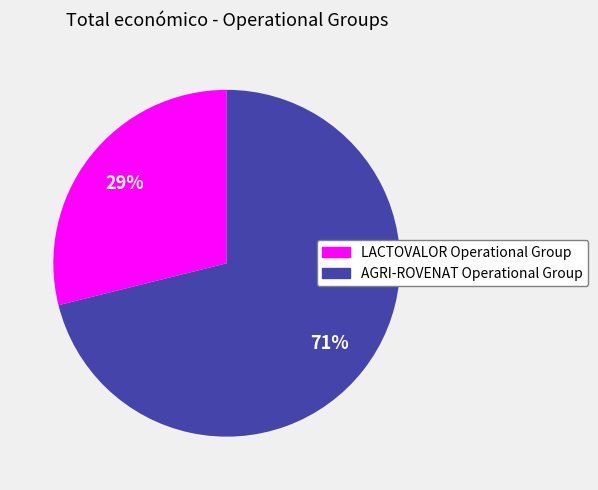

Combined, do LACTOVALOR Operational Group and AGRI-ROVENAT Operational Group account for over 50%?

Yes